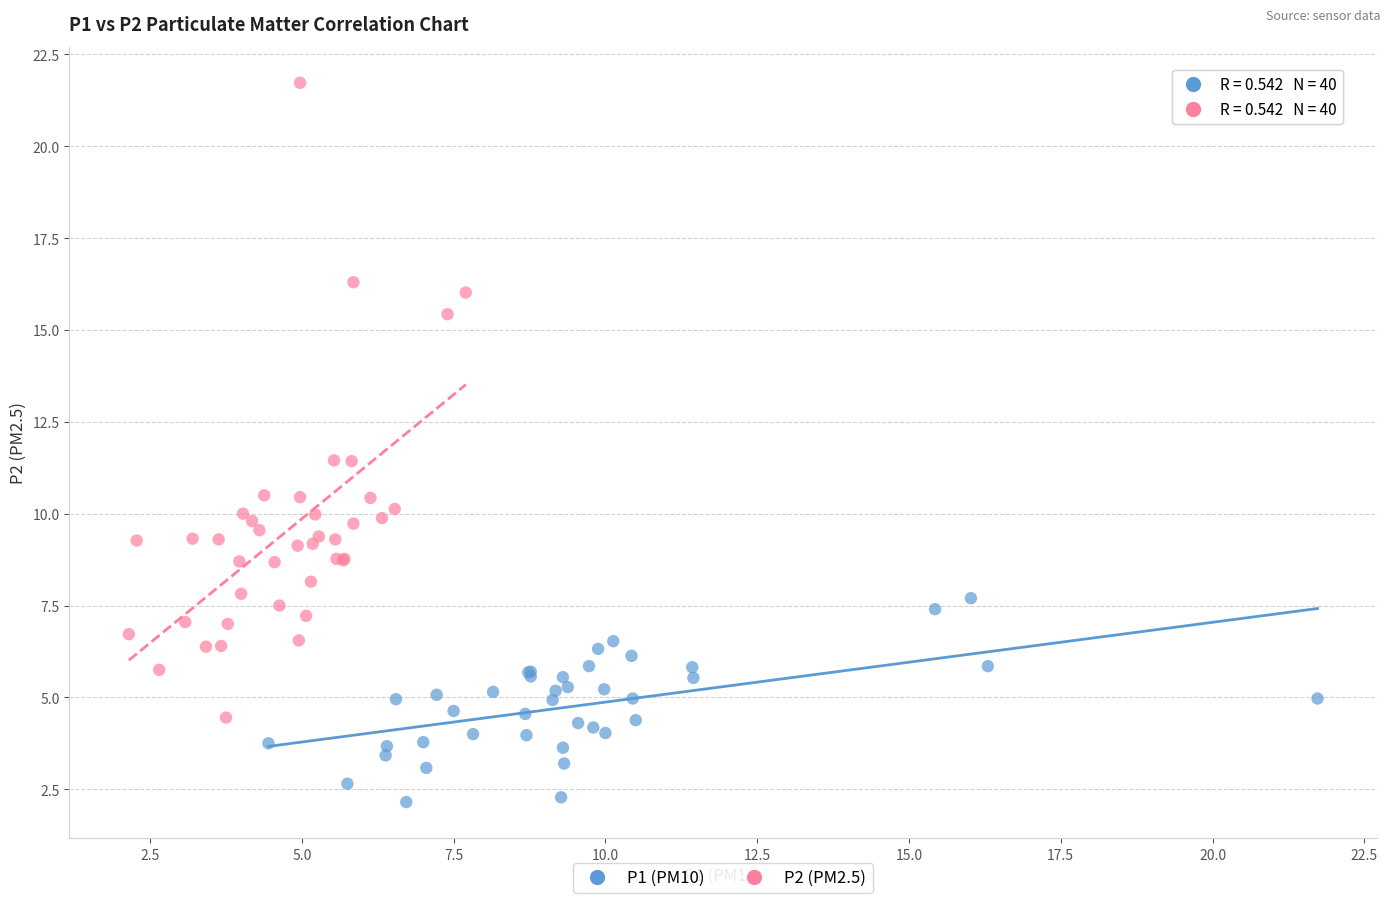

Which series contains the highest Y value?

P2 (PM2.5)